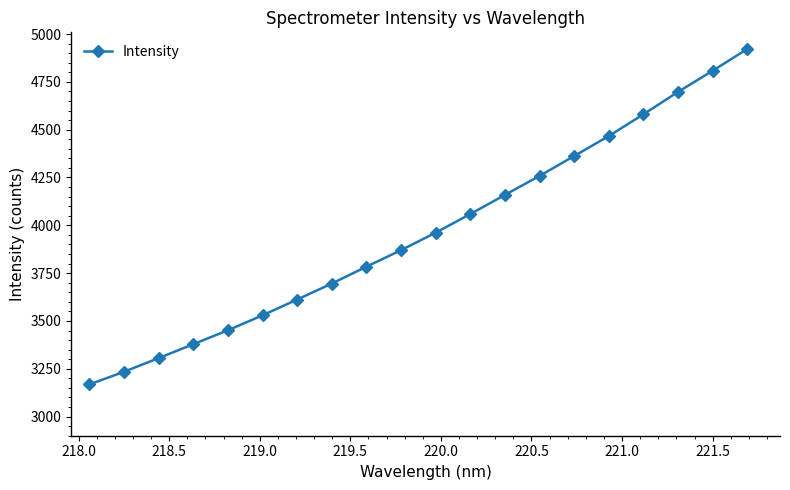

What is the value of the 10th point from the left?

3870.2